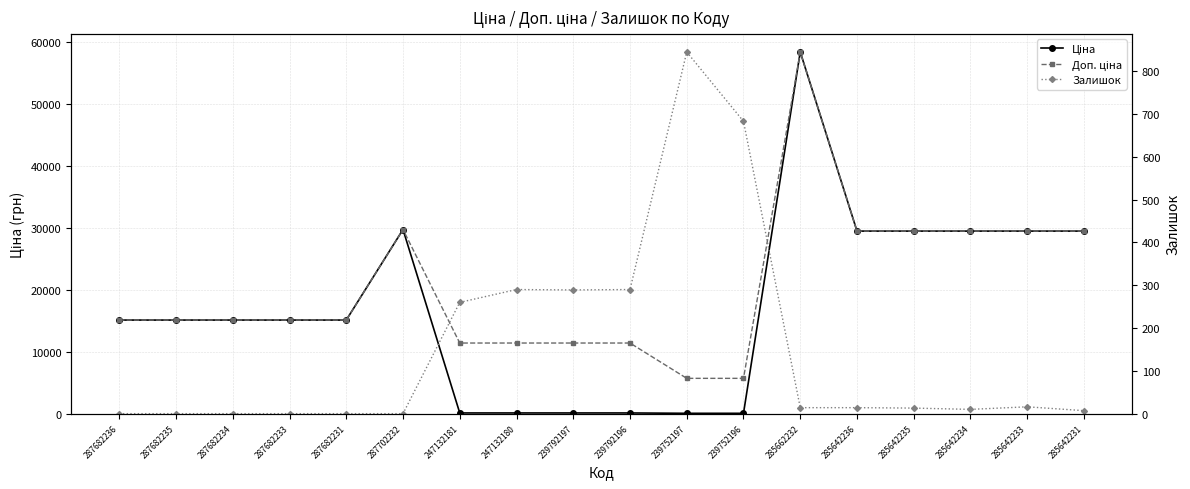

How many data points in Ціна are above 15120?

7